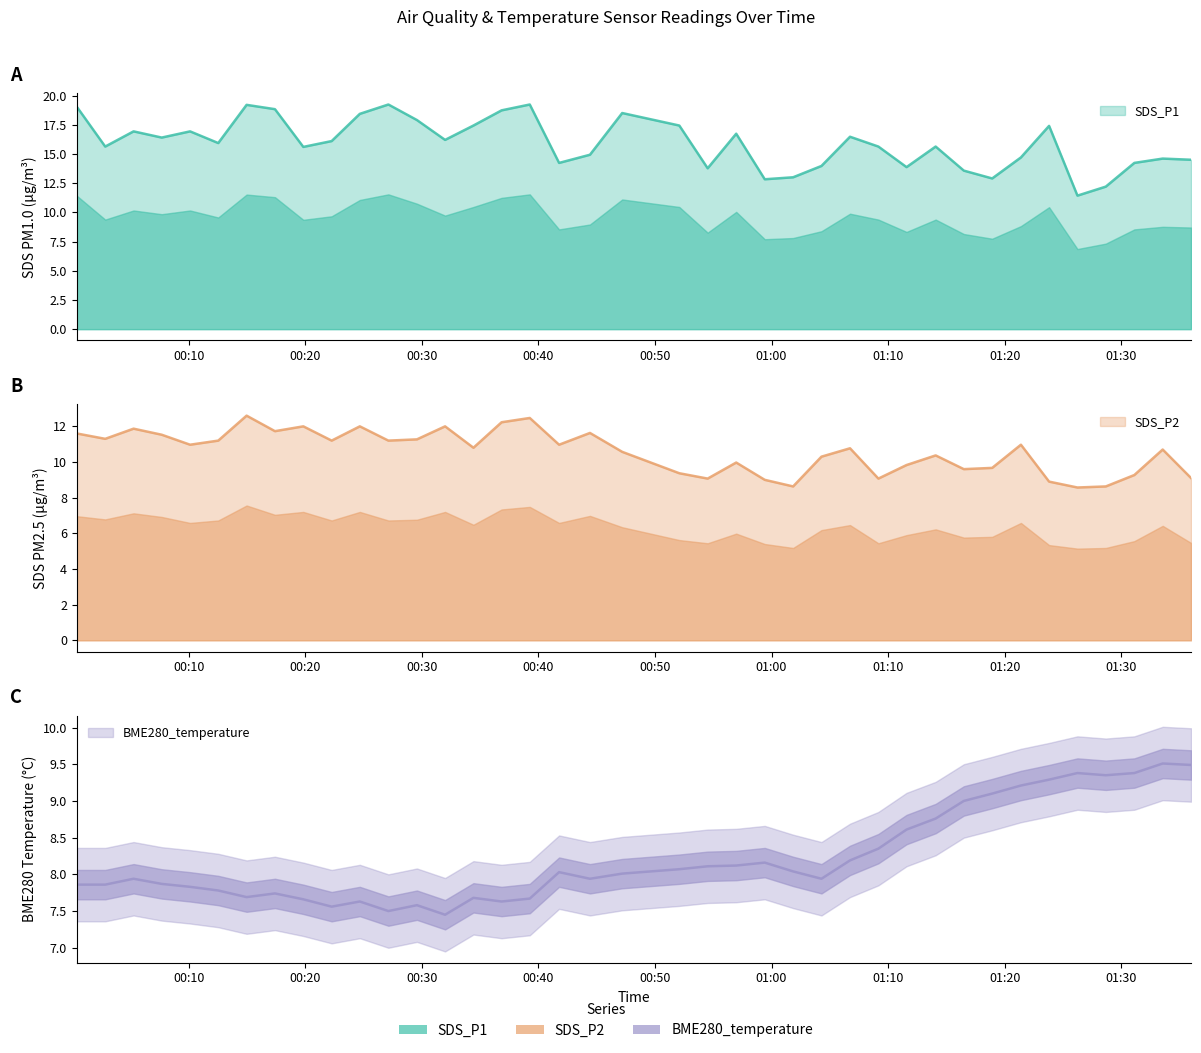

The value of SDS_P2 at 01:00 is 4.1. True or false?

False